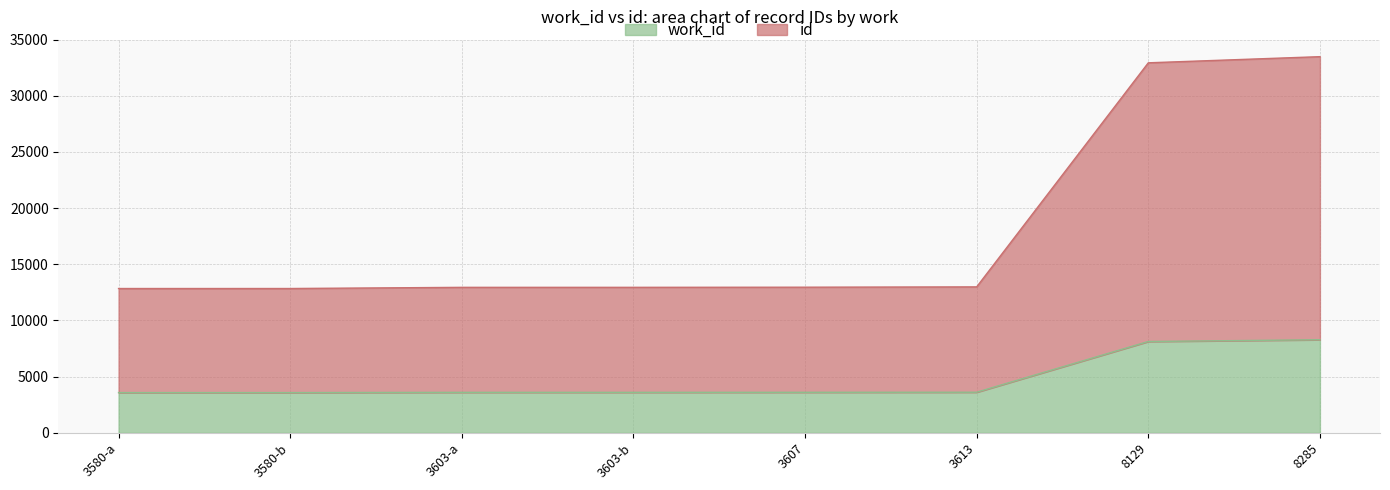

True or false: id and work_id intersect in this chart.

False